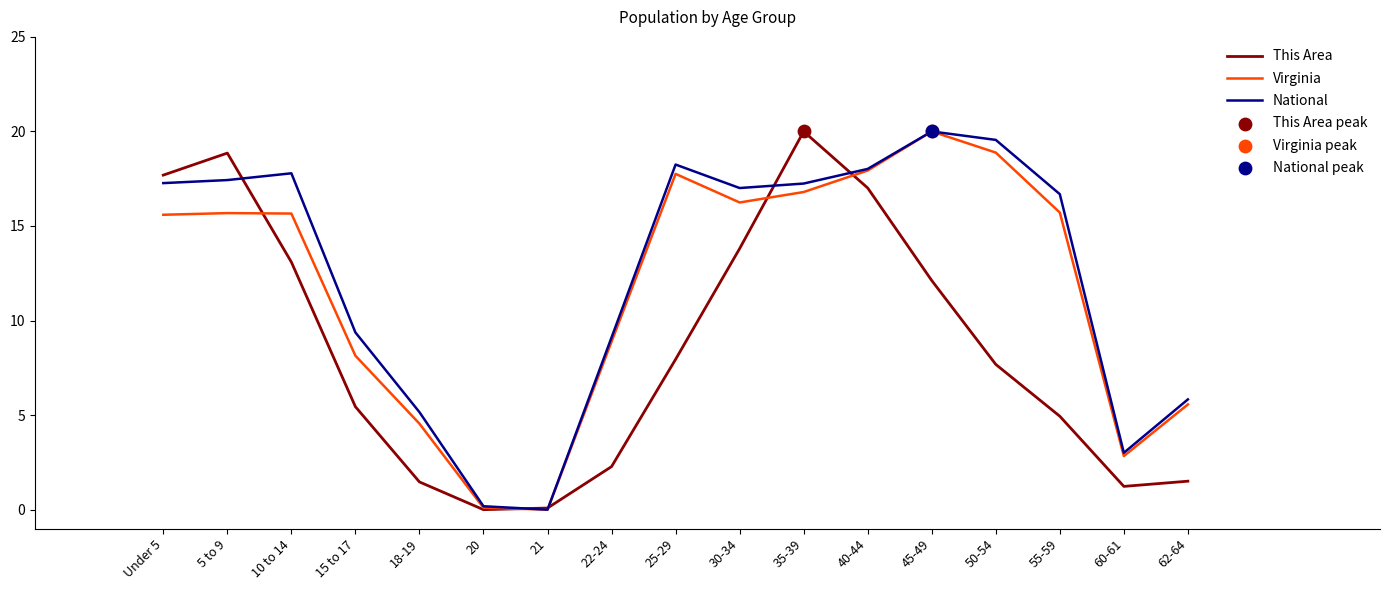

Rank the series by their average value, from highest to lowest.

National, Virginia, This Area